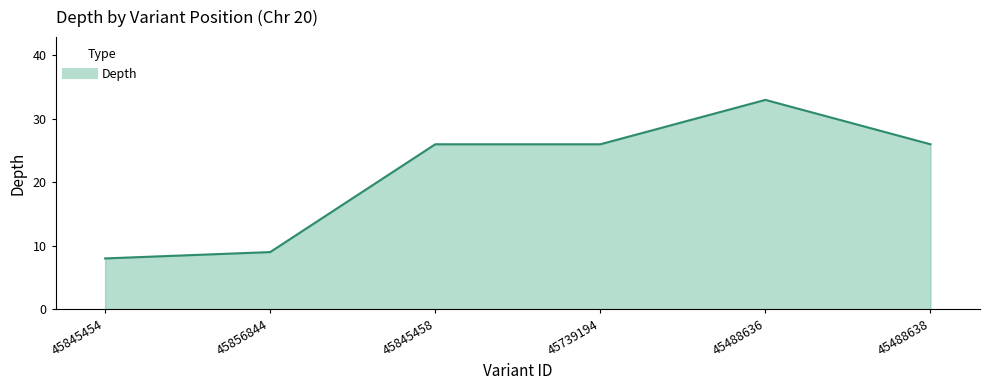

Which category has the highest value across all series?

45488636